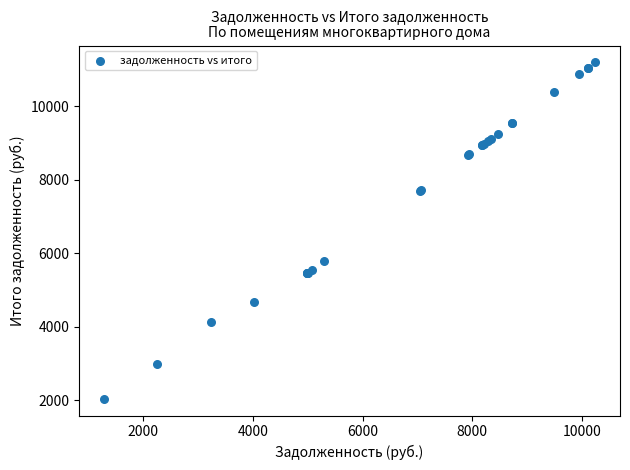

What Y value in the scatter plot is closest to 6616?

5778.0